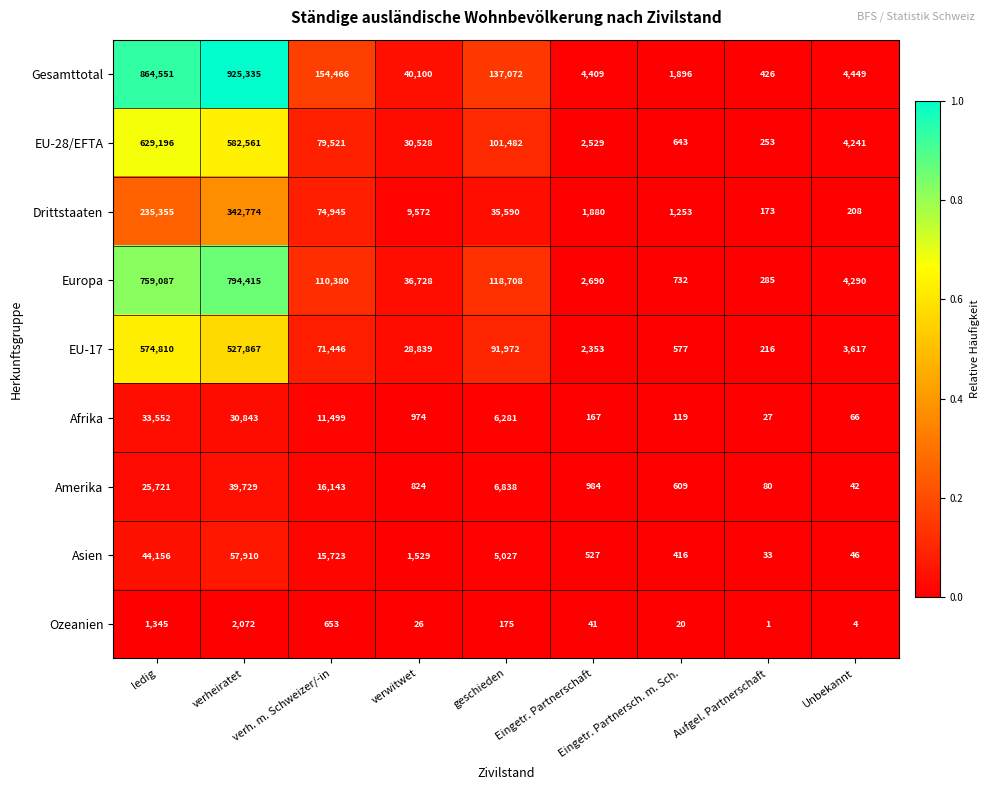

At which label does Asien reach its peak?

verheiratet